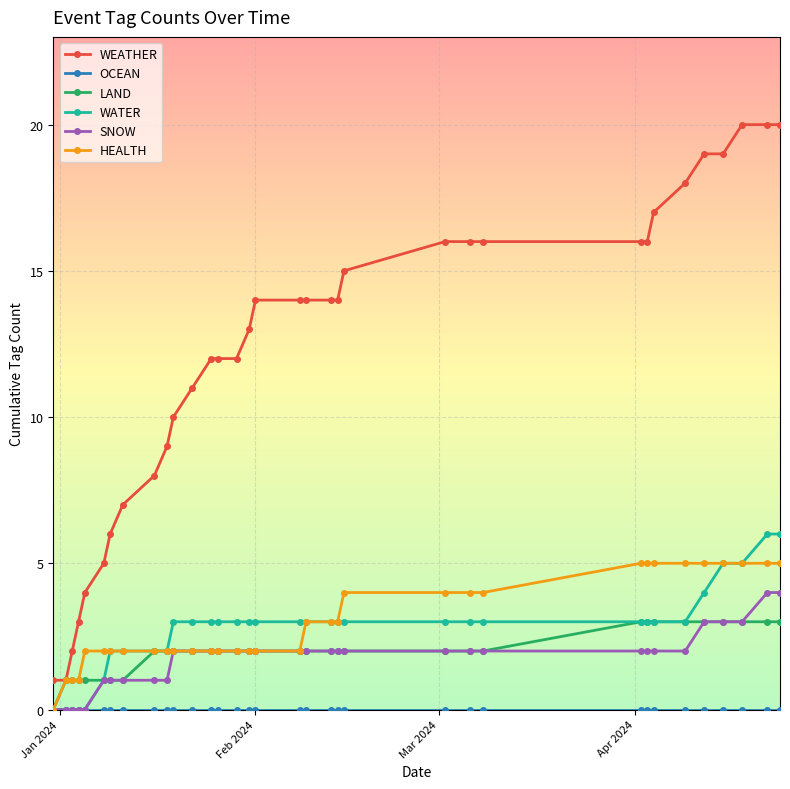

What is the sum of all HEALTH values?

101